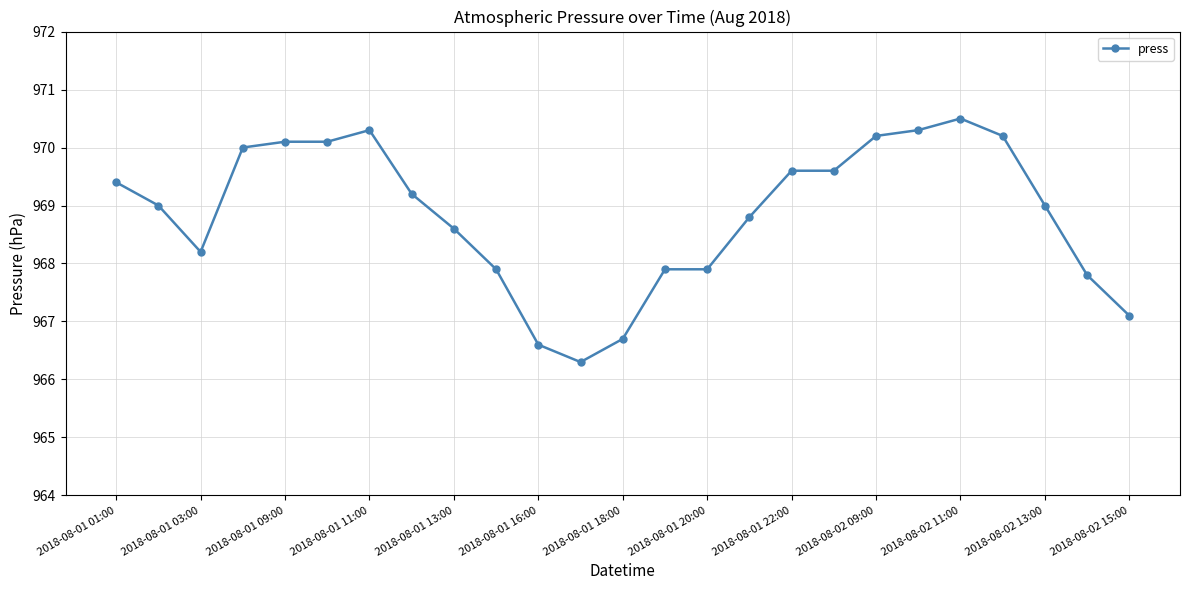

What is the maximum value shown in the chart?

970.5